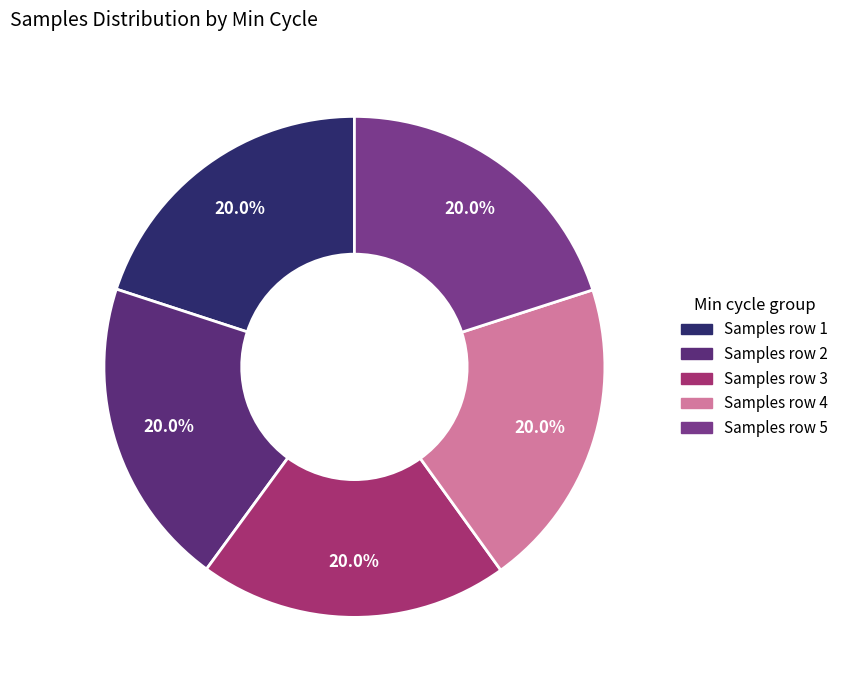

How many slices are in this pie chart?

5